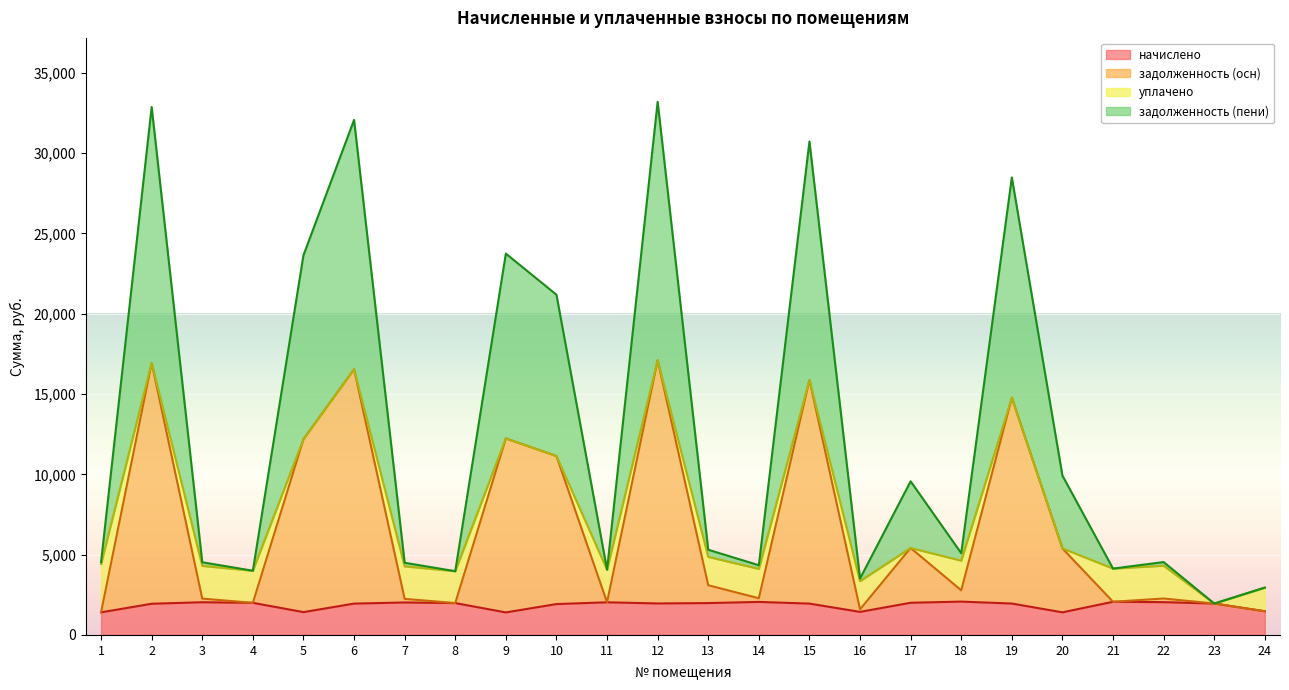

How many lines are shown in the chart?

4